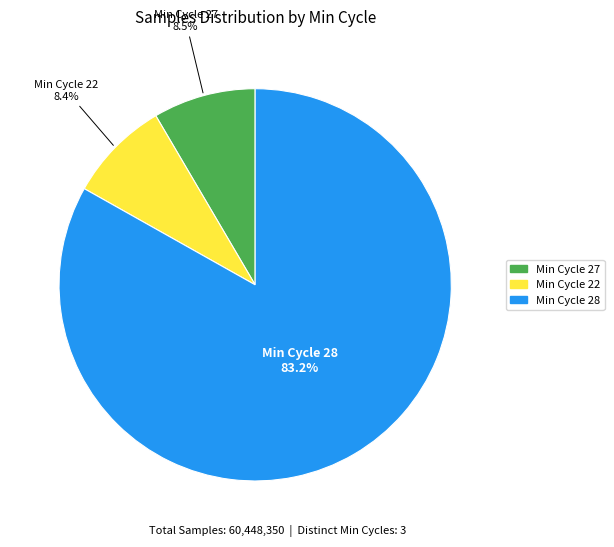

Is there any slice that represents more than half of the pie?

Yes